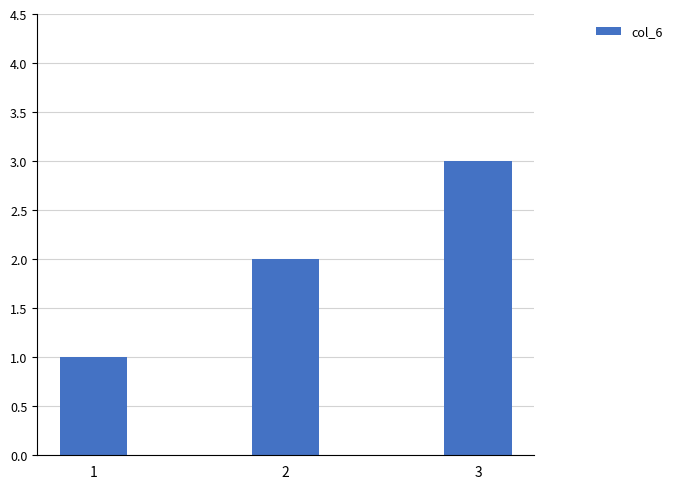

What is the change in value from 1 to 2?

+1